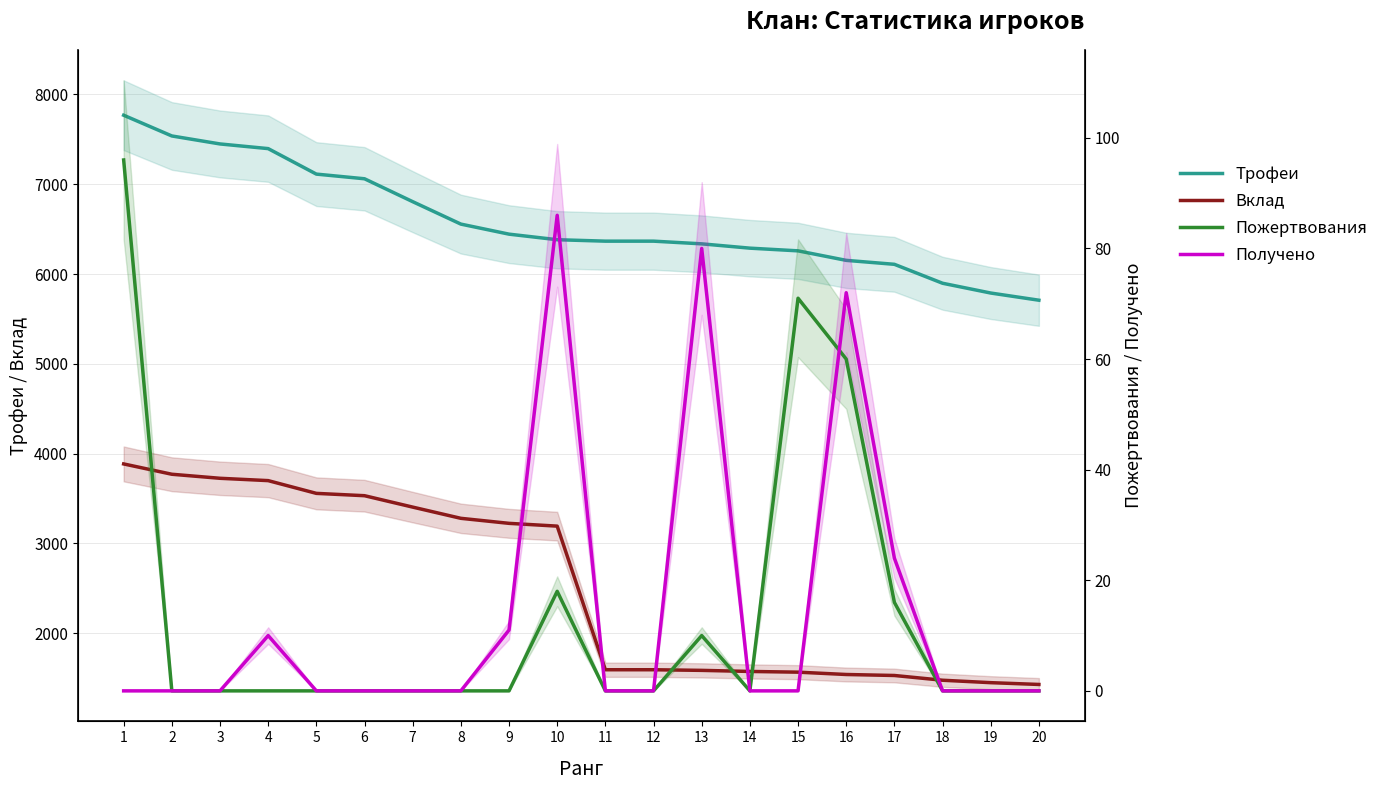

True or false: Трофеи has more than 2 points higher than both neighbors.

False